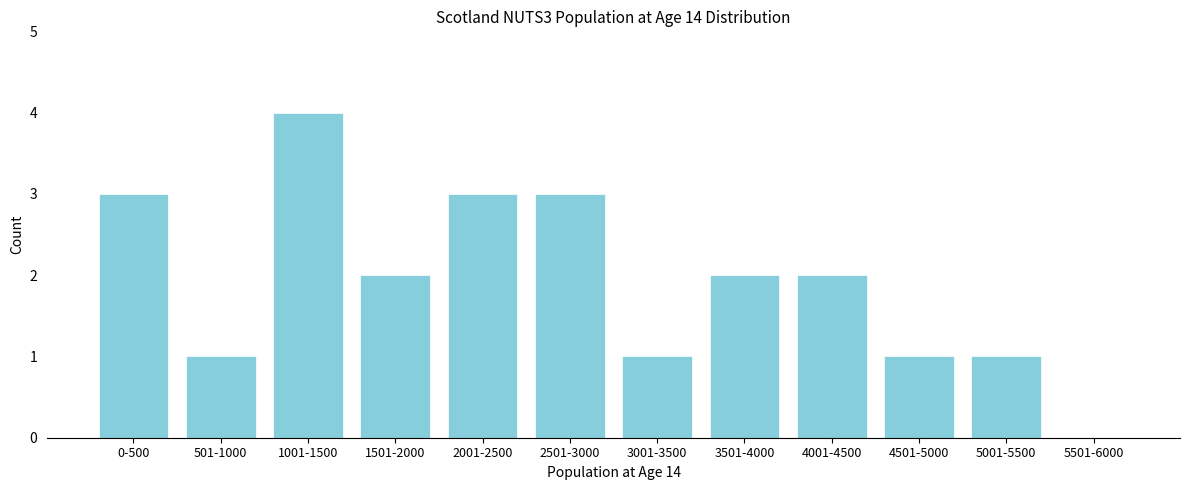

Reading left to right, extract all data points from this chart.

0-500=3	501-1000=1	1001-1500=4	1501-2000=2	2001-2500=3	2501-3000=3	3001-3500=1	3501-4000=2	4001-4500=2	4501-5000=1	5001-5500=1	5501-6000=0